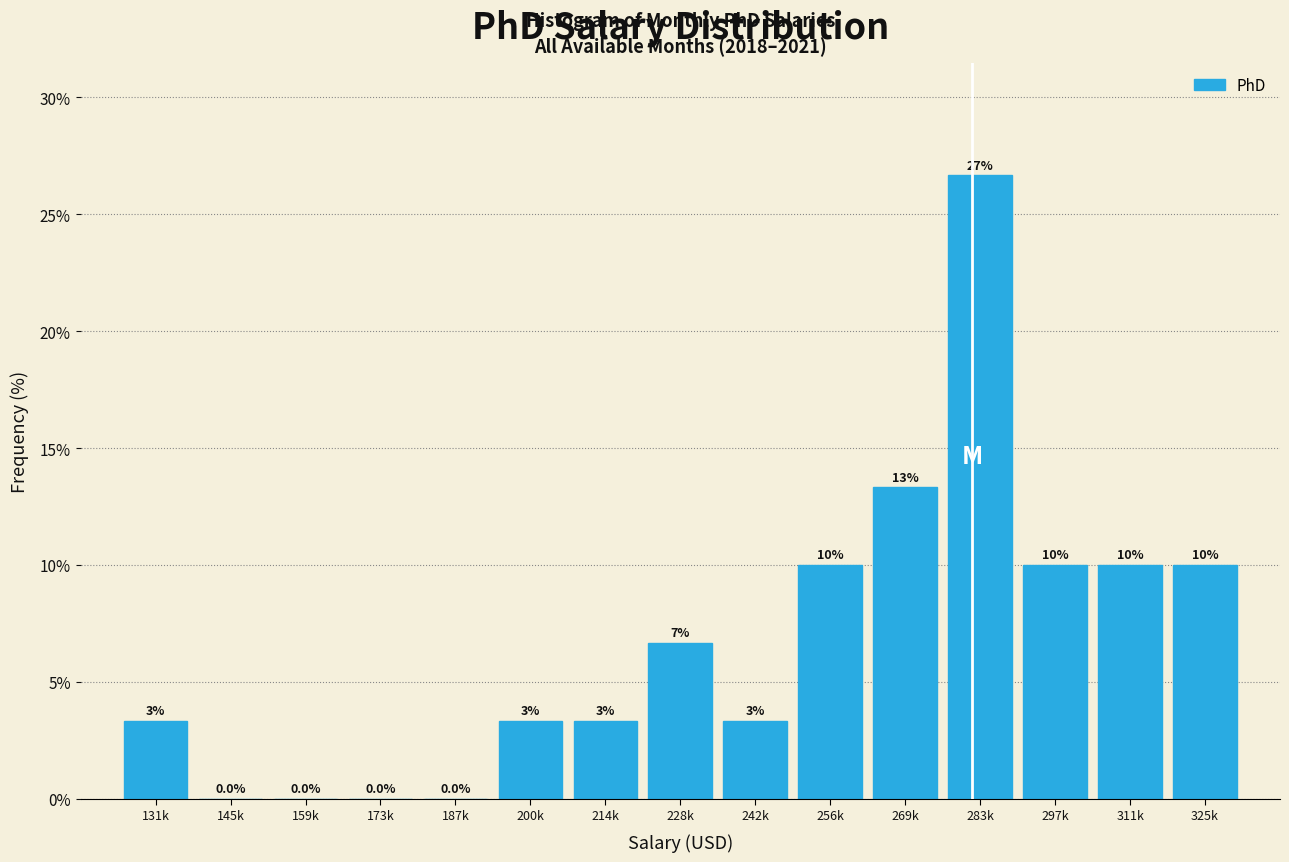

Which category has the highest value across all series?

283k